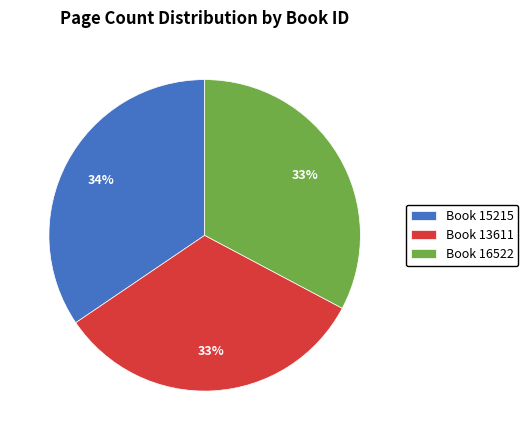

Is there any slice that represents more than half of the pie?

No